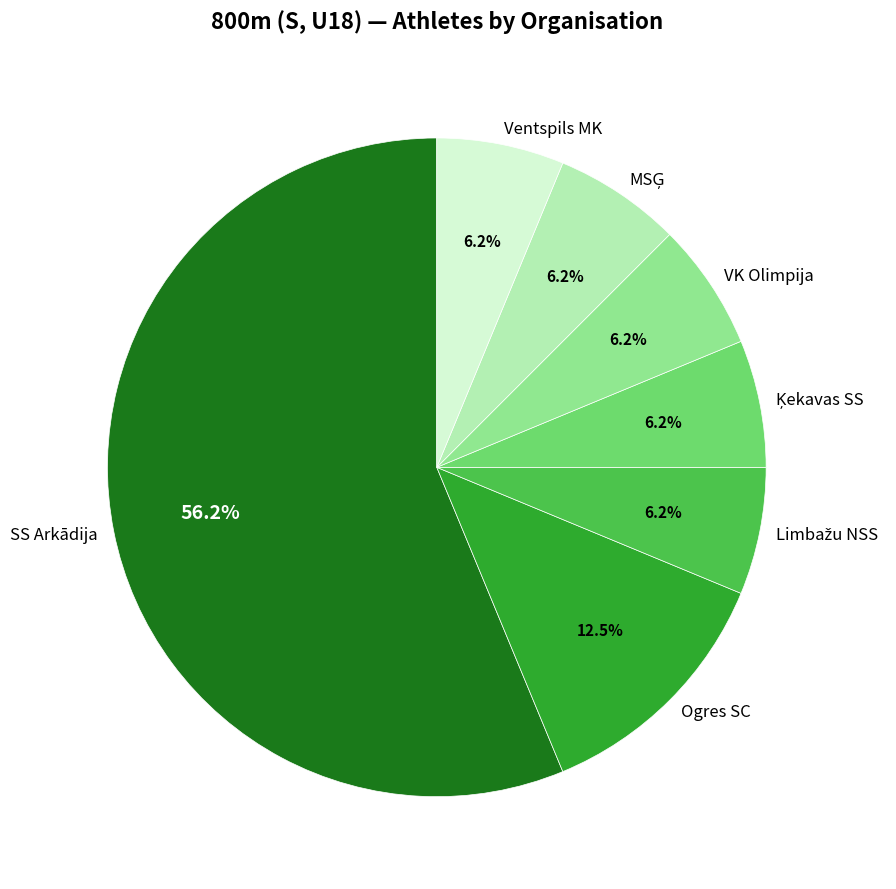

How many segments does this pie chart have?

7